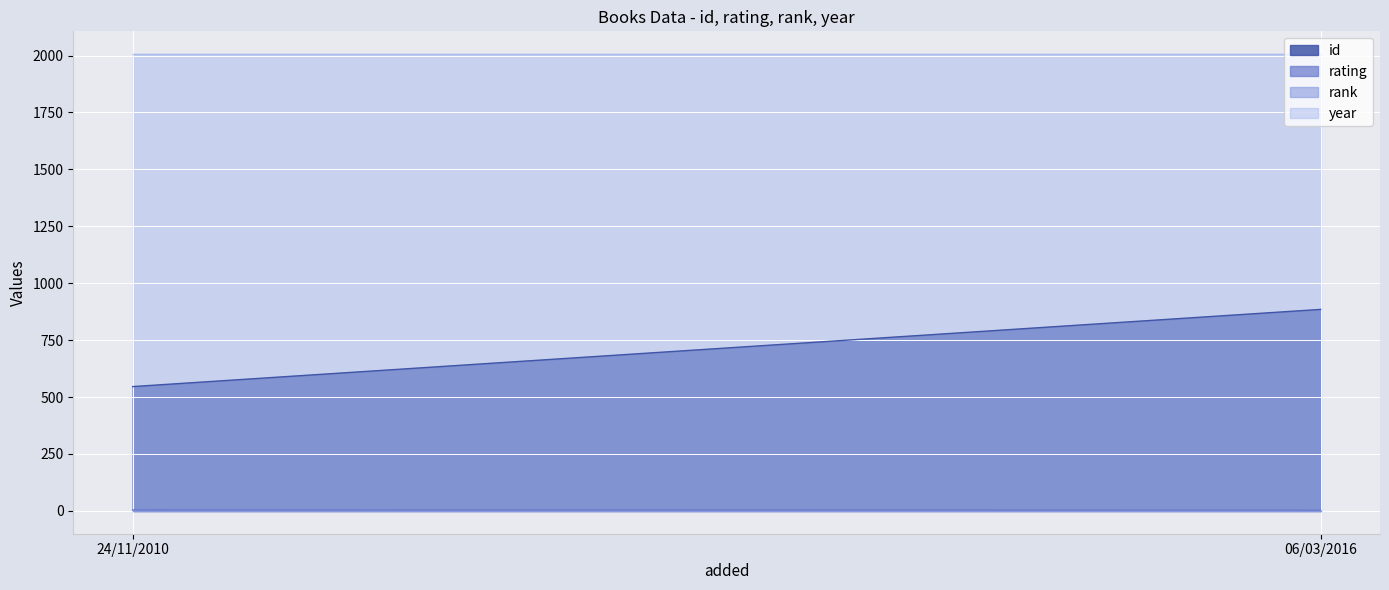

Where is id nearest to the value 715?

24/11/2010